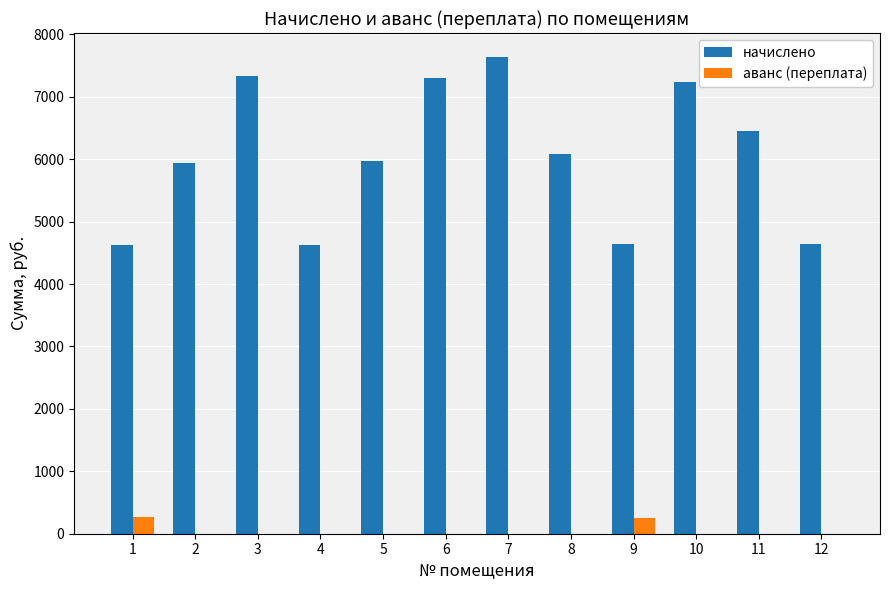

What is the greatest value displayed?

7638.5